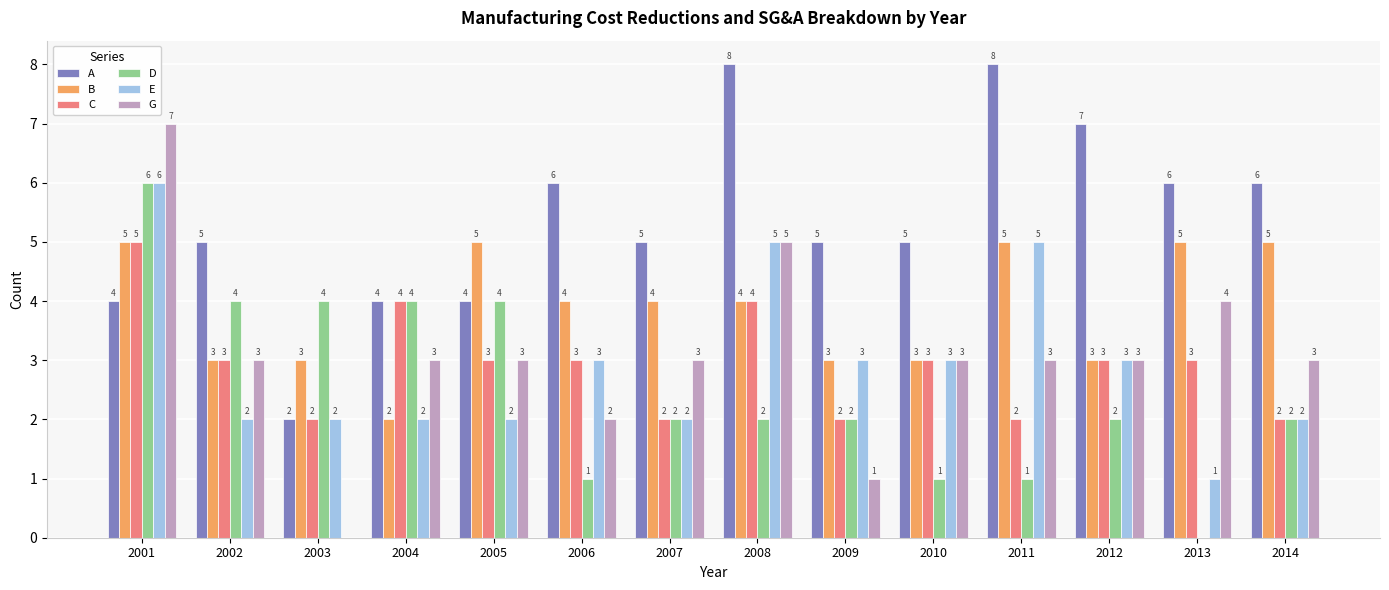

The value of B at 2011 is 5. True or false?

True